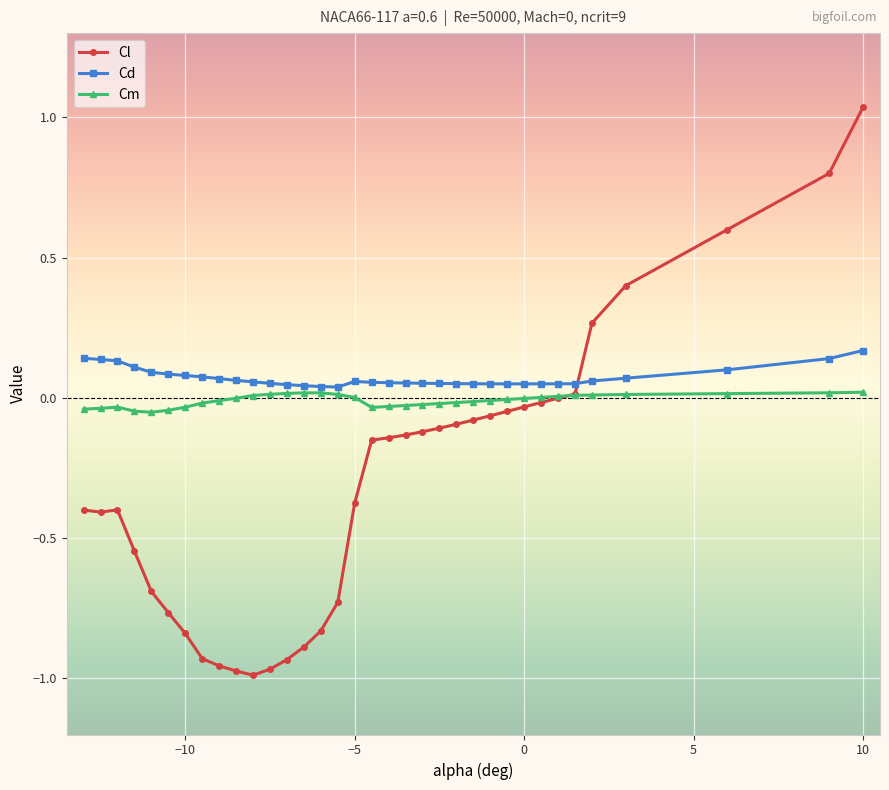

Which series has the widest spread of values?

Cl